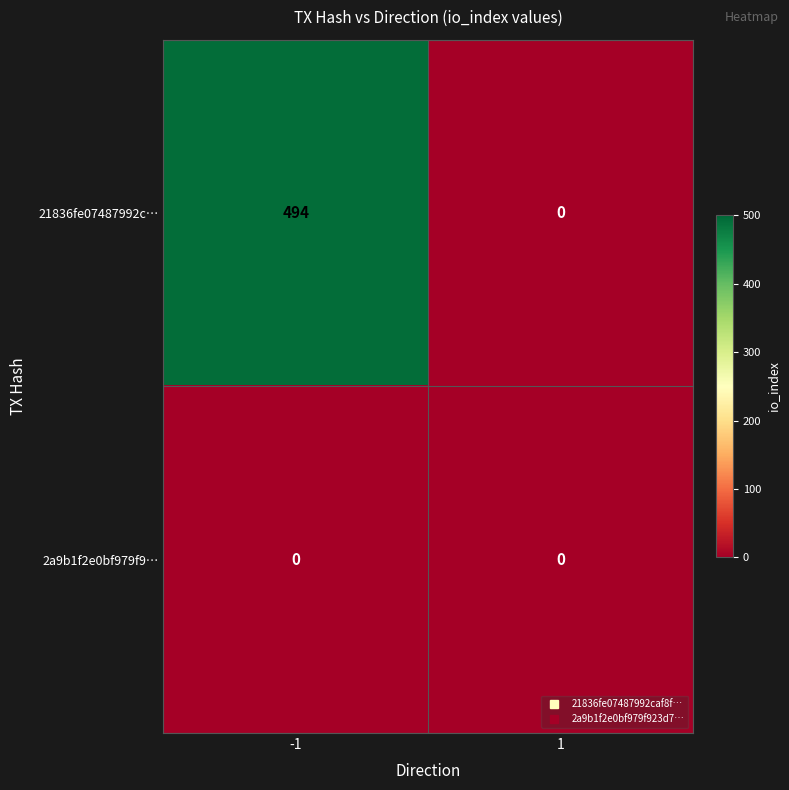

Between -1 and 1, which series saw the biggest shift?

21836fe07487992c…